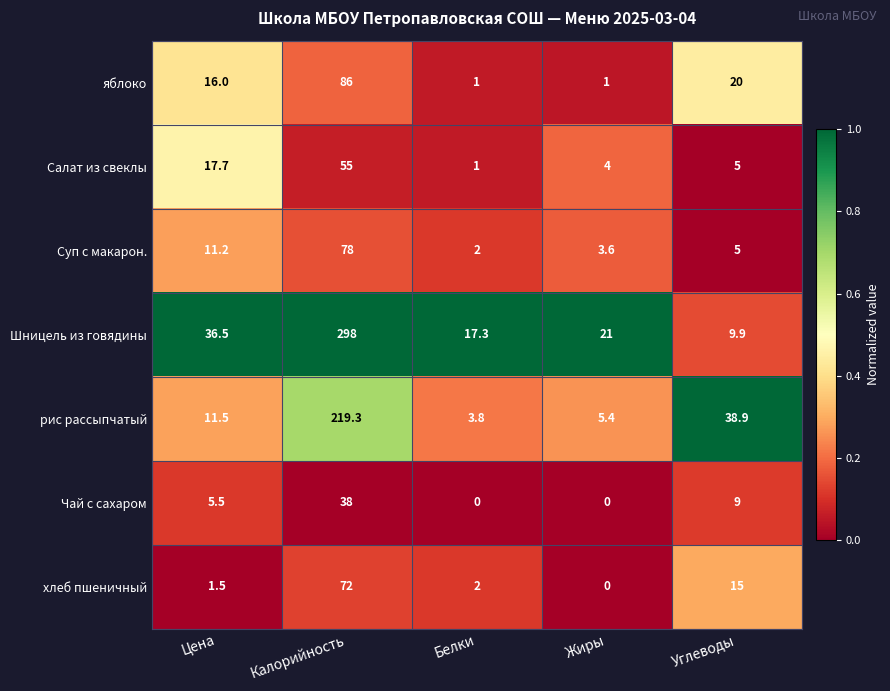

At which label does Суп с макарон. reach its peak?

Калорийность